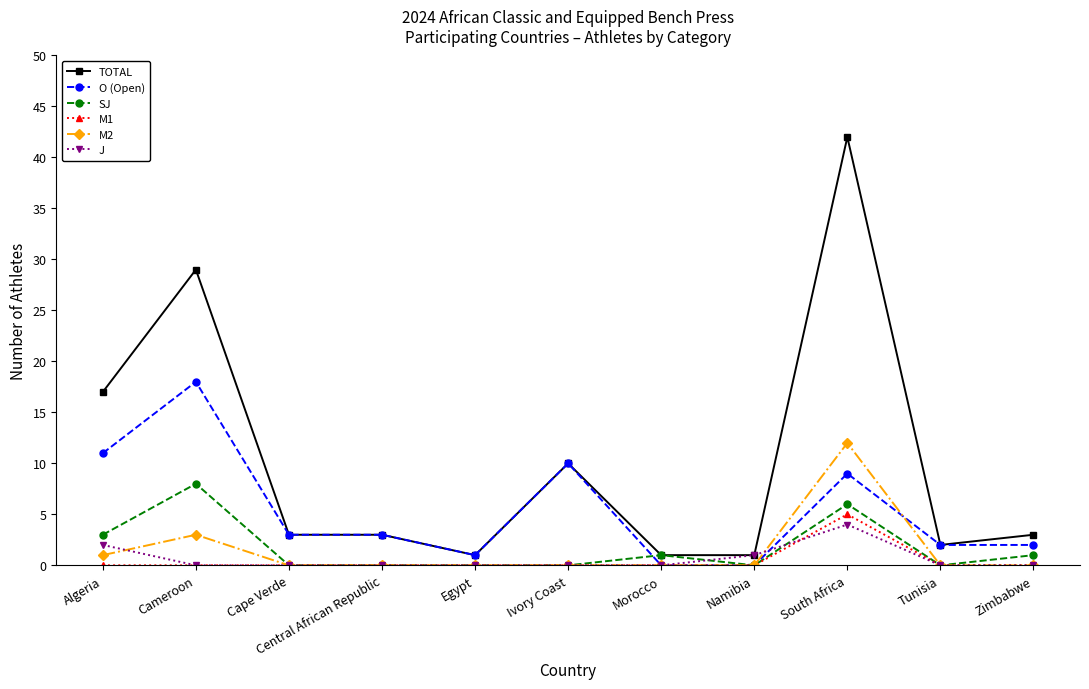

Between Ivory Coast and Morocco, which series saw the biggest shift?

O (Open)